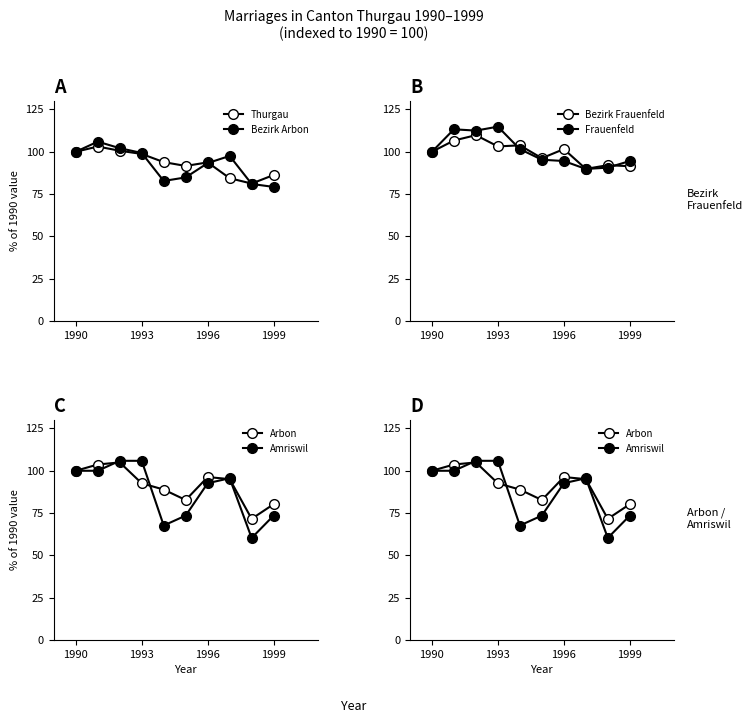

Which series has the largest range (max minus min)?

Amriswil